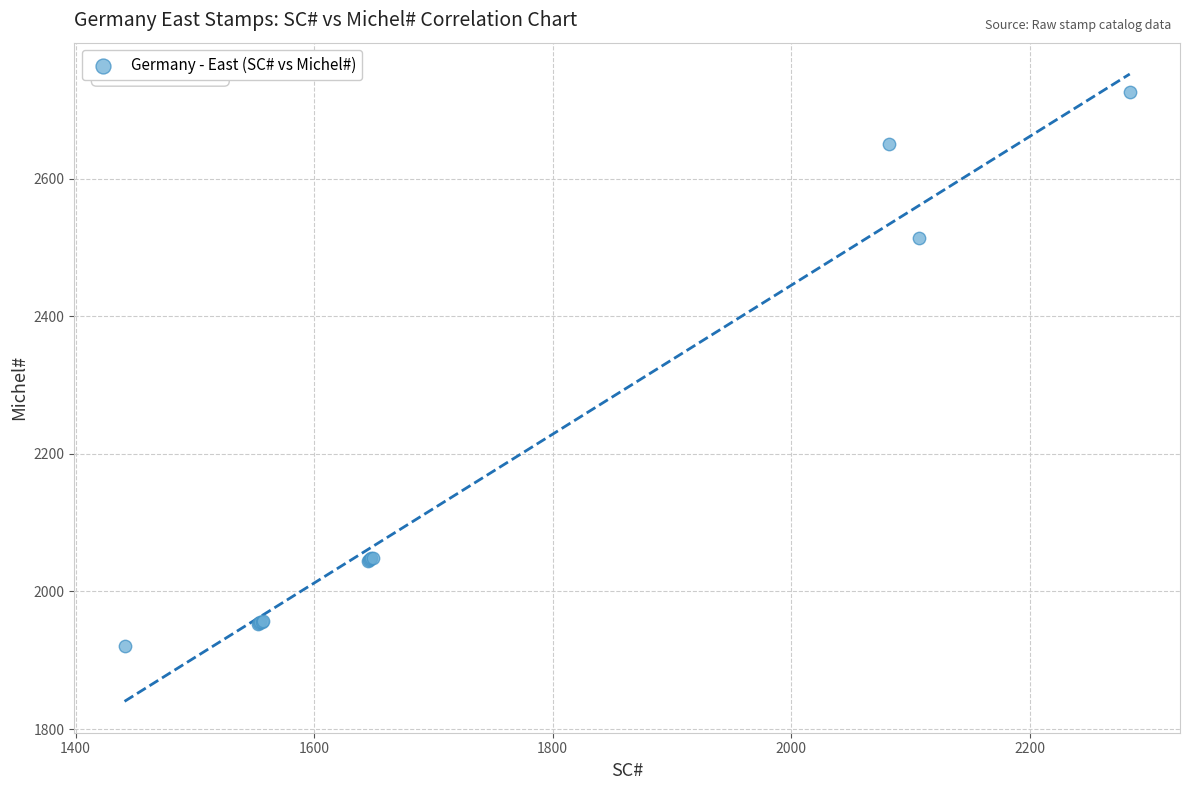

What Y value in the scatter plot is closest to 2323?

2514